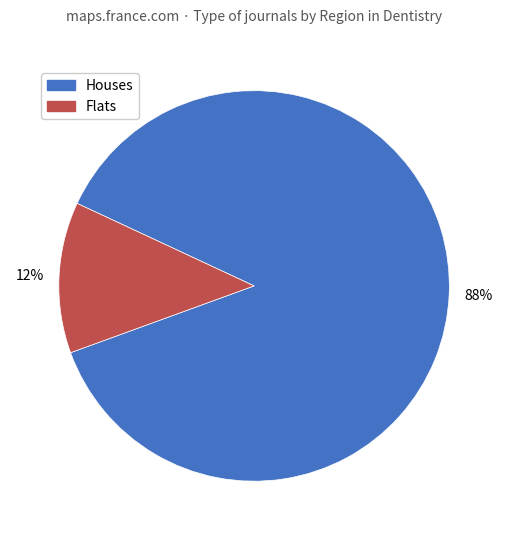

Is there any slice that represents more than half of the pie?

Yes